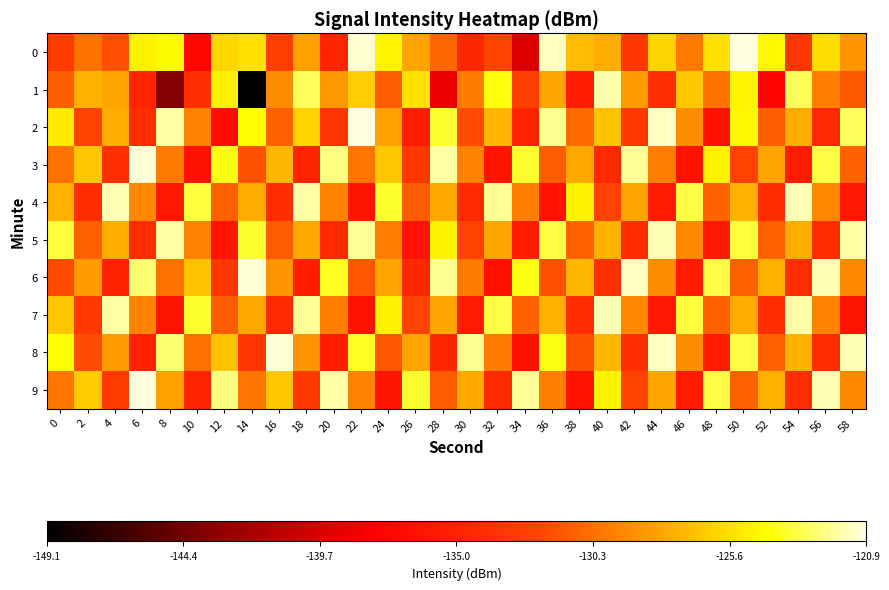

Which series has the largest range (max minus min)?

1